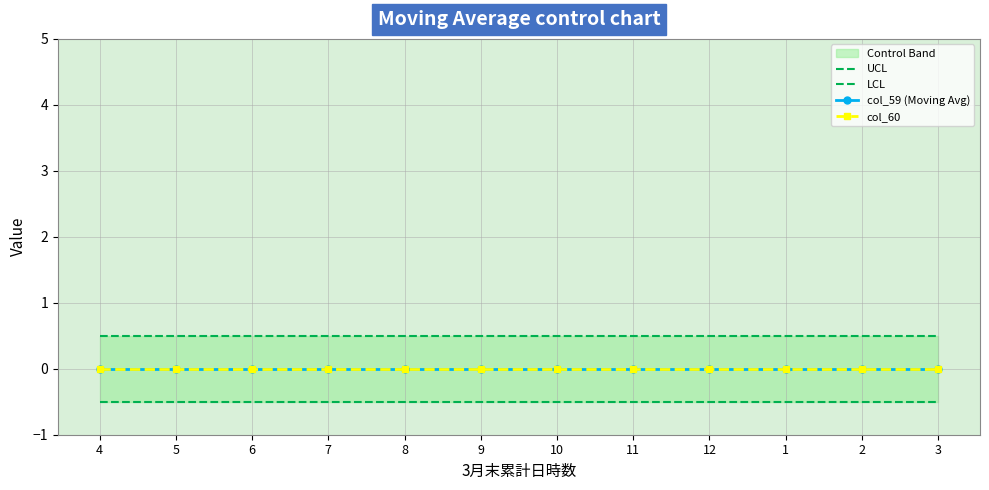

Reading left to right, transcribe all the data shown in this chart.

UCL: 4=0.5	5=0.5	6=0.5	7=0.5	8=0.5	9=0.5	10=0.5	11=0.5	12=0.5	1=0.5	2=0.5	3=0.5
LCL: 4=-0.5	5=-0.5	6=-0.5	7=-0.5	8=-0.5	9=-0.5	10=-0.5	11=-0.5	12=-0.5	1=-0.5	2=-0.5	3=-0.5
col_59 (Moving Avg): 4=0.0	5=0.0	6=0.0	7=0.0	8=0.0	9=0.0	10=0.0	11=0.0	12=0.0	1=0.0	2=0.0	3=0.0
col_60: 4=0.0	5=0.0	6=0.0	7=0.0	8=0.0	9=0.0	10=0.0	11=0.0	12=0.0	1=0.0	2=0.0	3=0.0